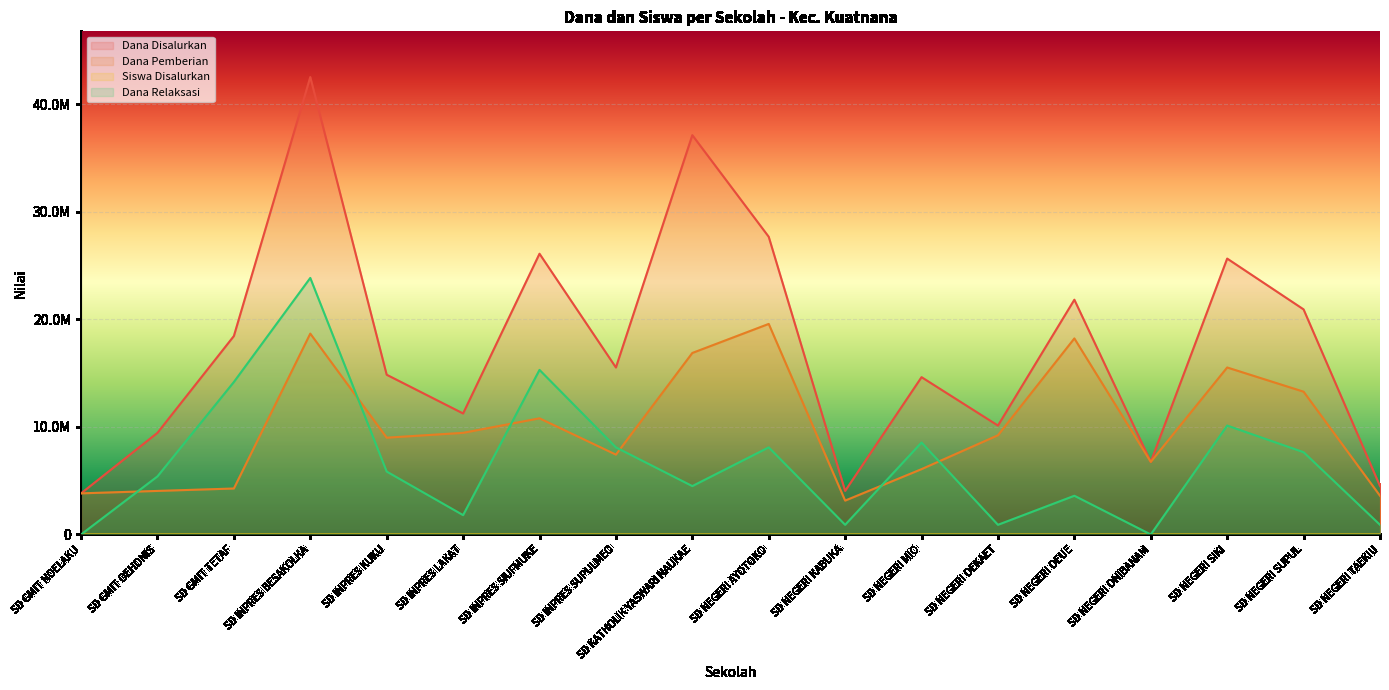

Which has a higher value, SD NEGERI MIO or SD NEGERI OEKAET?

SD NEGERI MIO